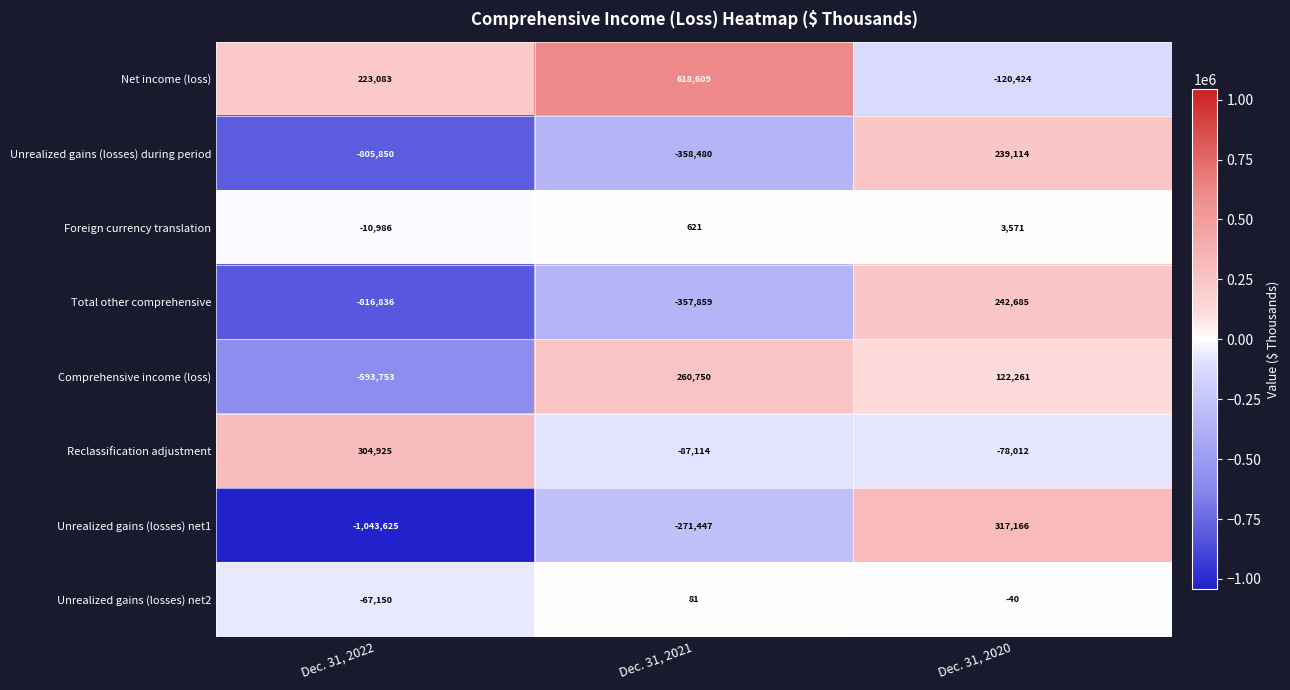

Reading left to right, extract all data points from this chart.

Net income (loss): 223083	618609	-120424
Unrealized gains (losses) during period: -805850	-358480	239114
Foreign currency translation: -10986	621	3571
Total other comprehensive: -816836	-357859	242685
Comprehensive income (loss): -593753	260750	122261
Reclassification adjustment: 304925	-87114	-78012
Unrealized gains (losses) net1: -1043625	-271447	317166
Unrealized gains (losses) net2: -67150	81	-40